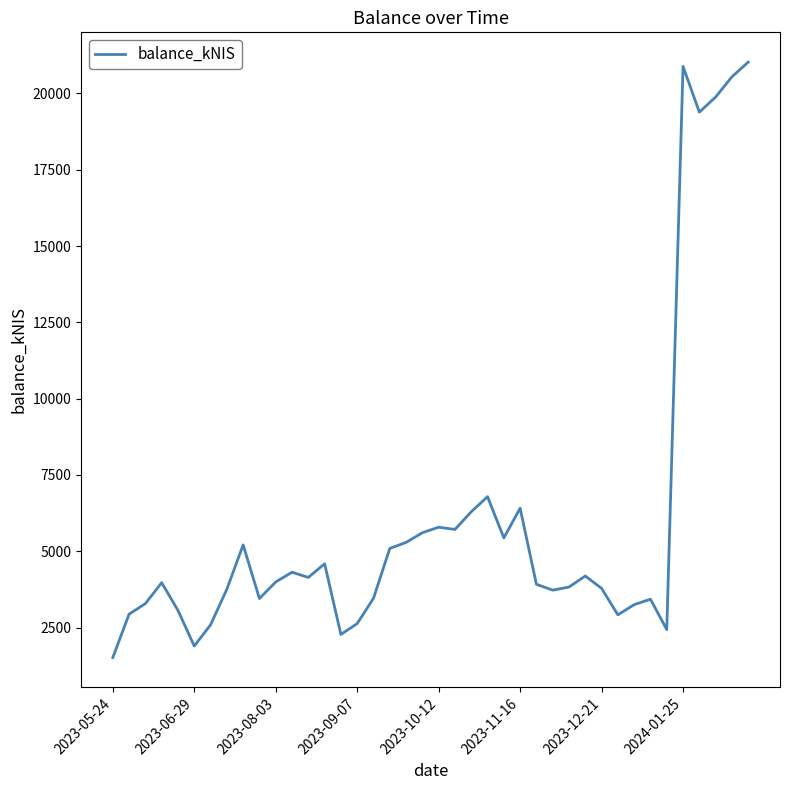

What is the difference between the maximum and minimum values?

19510.4